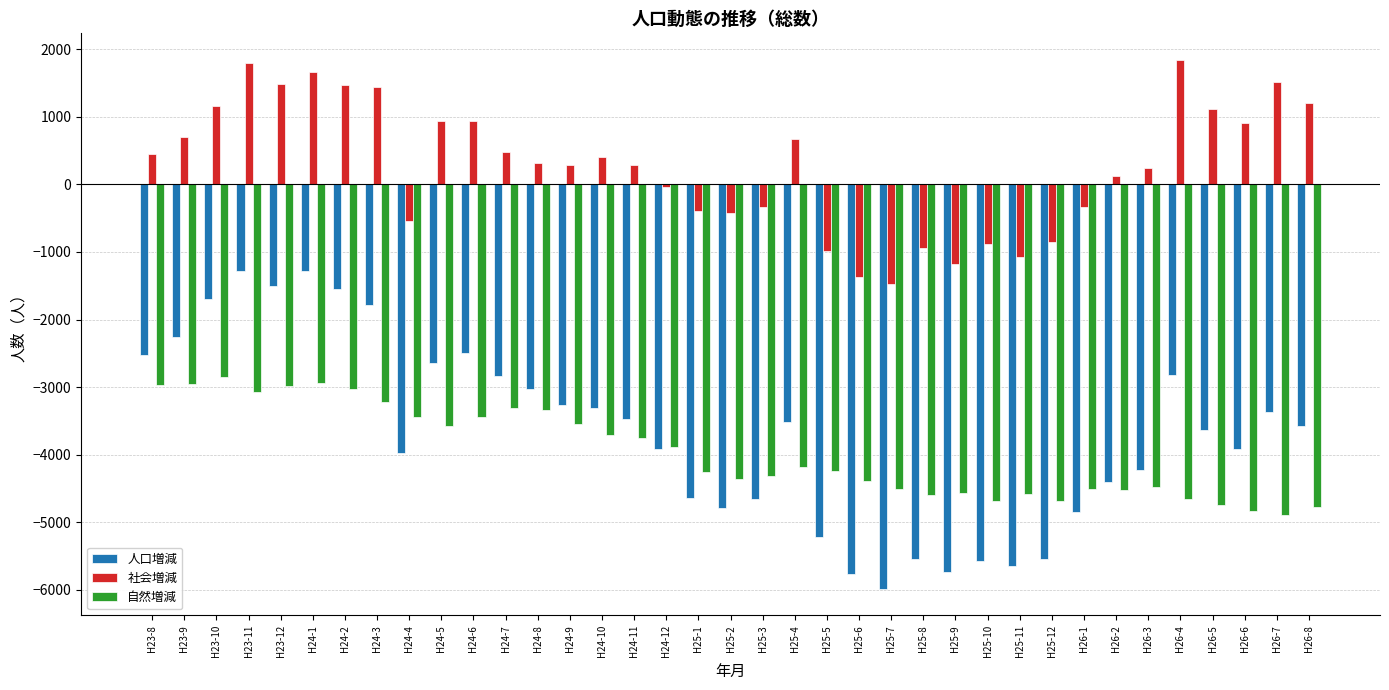

What is the highest value of the 社会増減 series?

1842